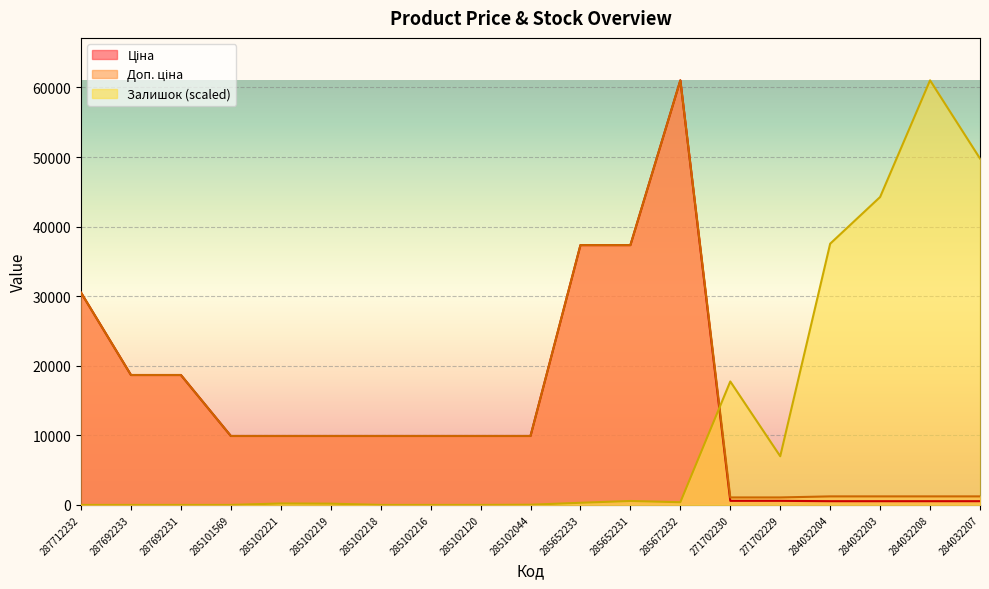

At which category is the sum across all series the highest?

285672232